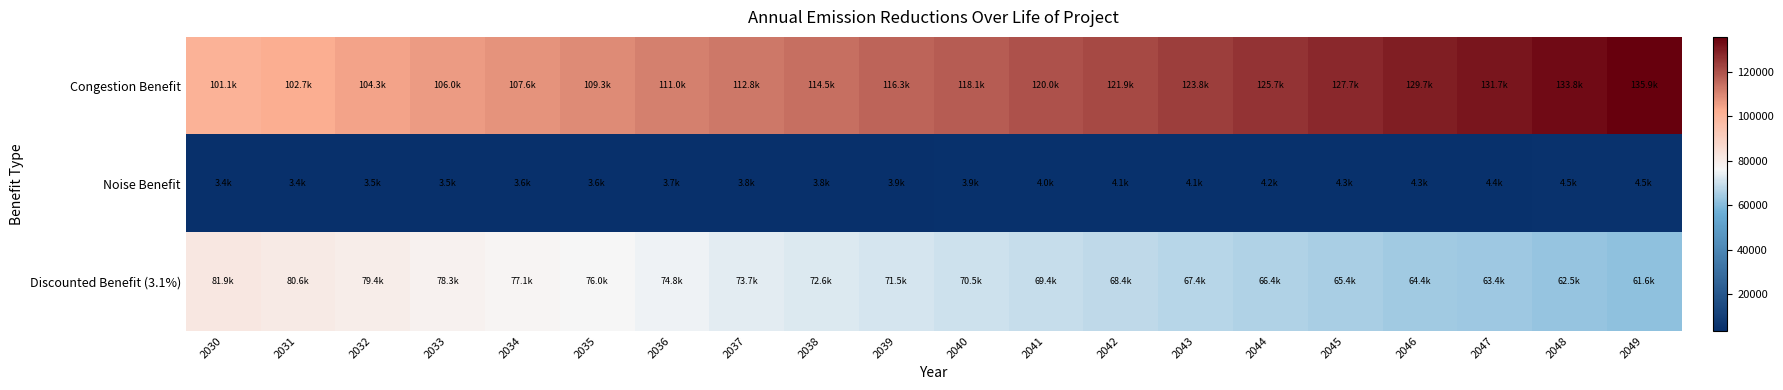

At how many categories does at least one series exceed 95988?

20